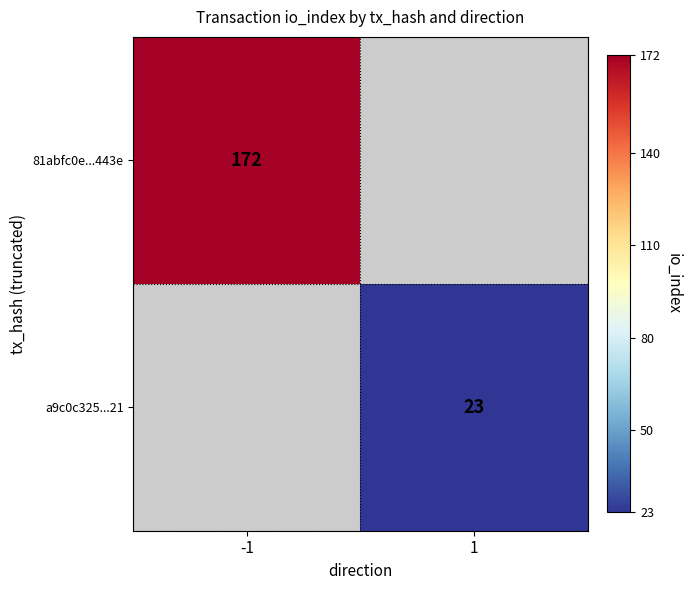

Is it true that a9c0c325...21 equals 33 at 1?

False